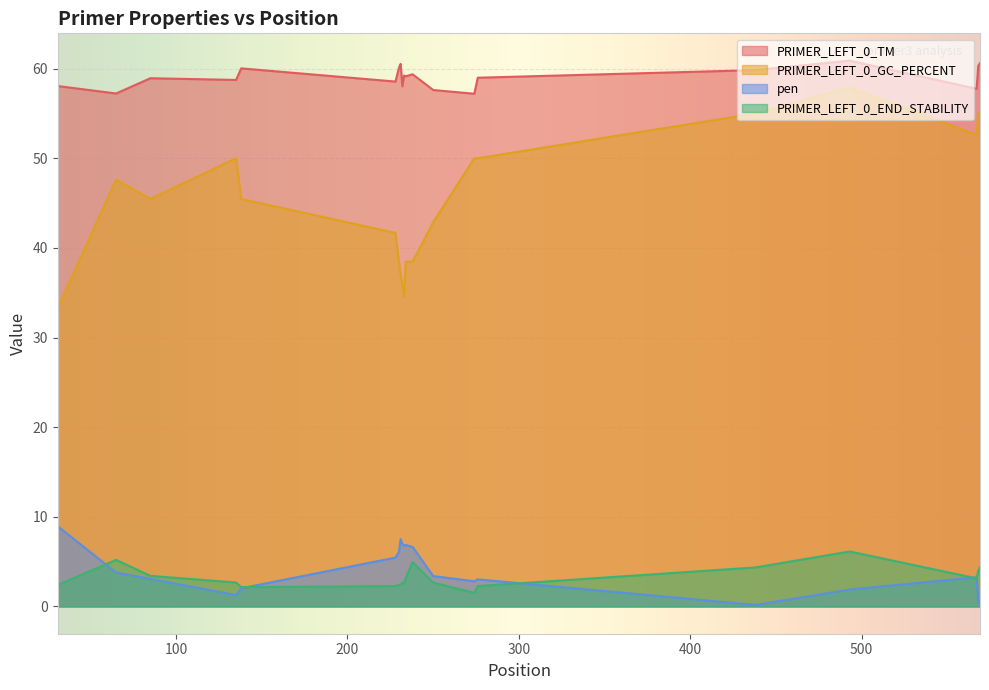

What is the maximum value shown in the chart?

60.9